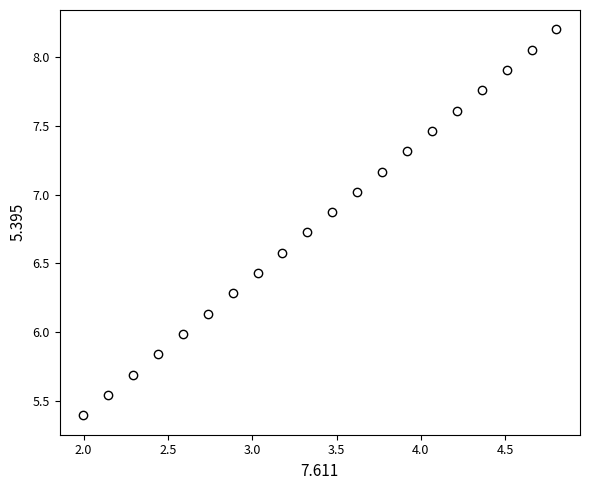

What is the range of Y values (max minus min)?

2.8